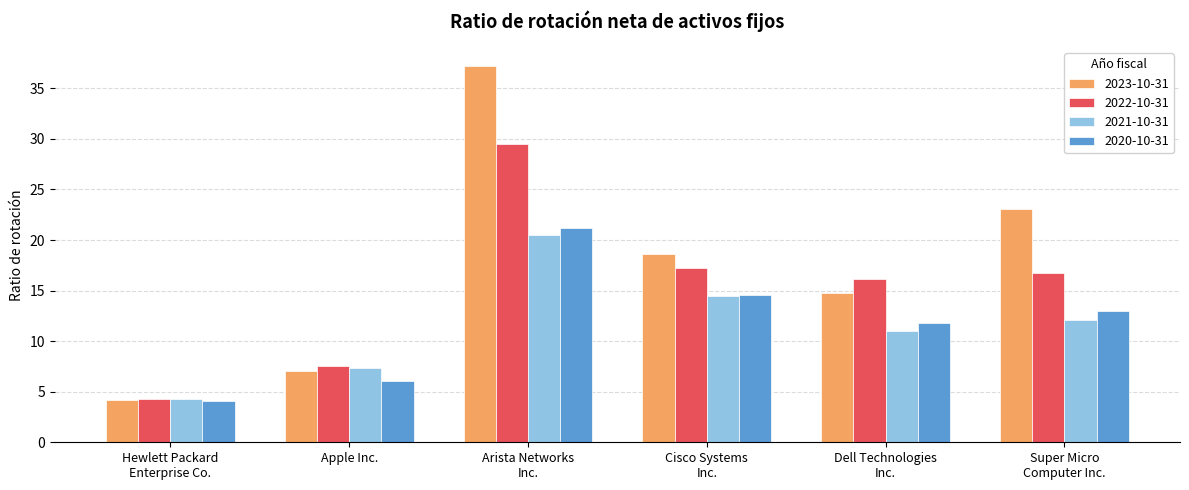

How many bars are there in each group?

4